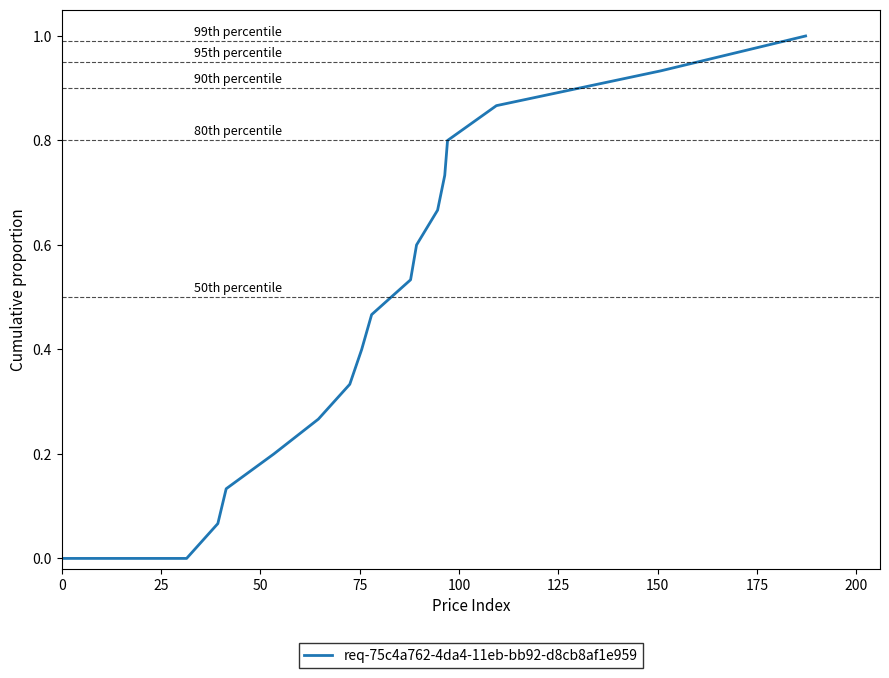

What is the maximum value shown in the chart?

1.0